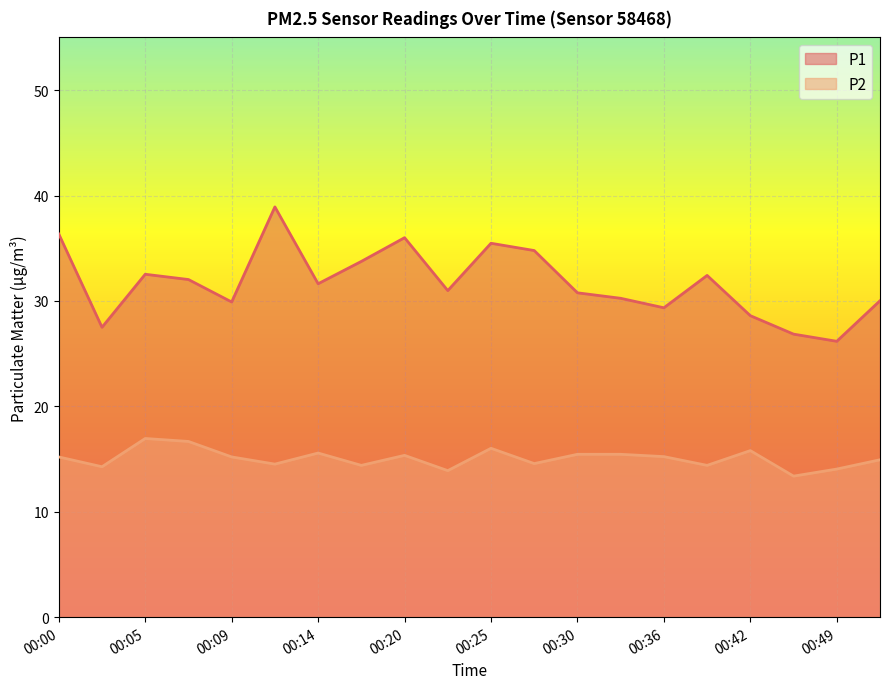

What are all the series names shown in the legend?

P1, P2